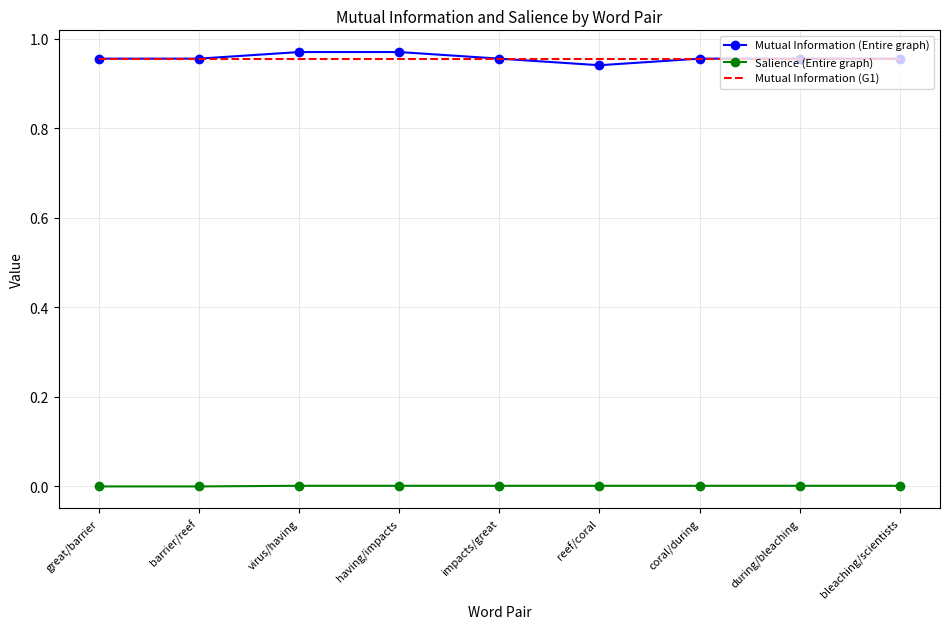

Count the number of data series in this chart.

3